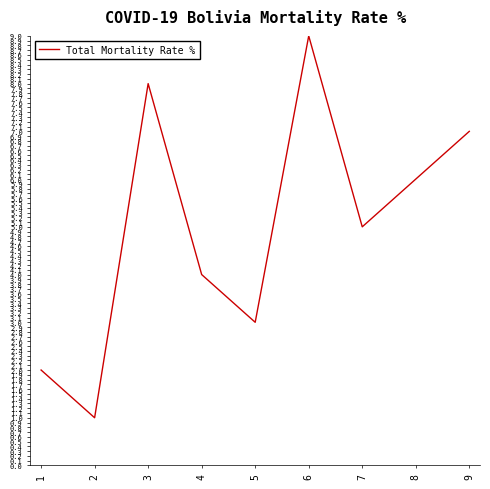

What is the difference between the second highest and second lowest values?

6